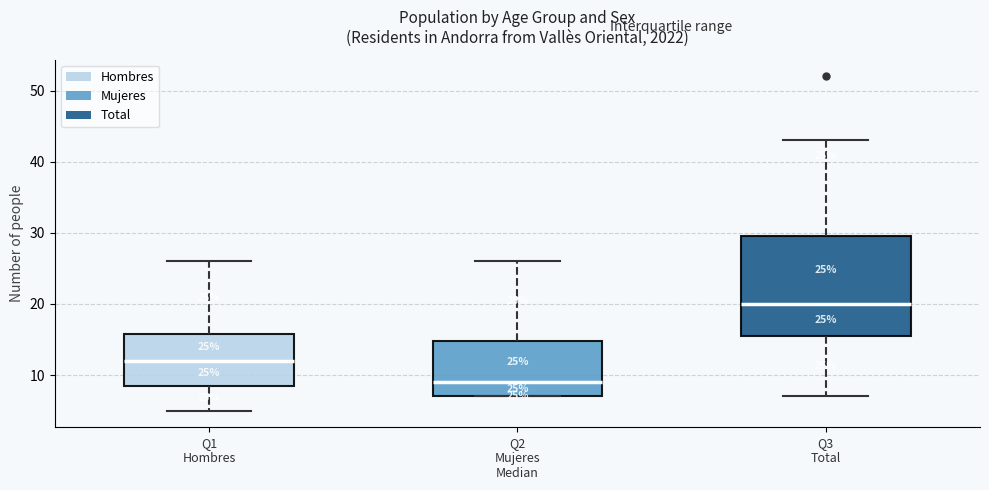

Comparing the boxes themselves (not the whiskers), which one is the tallest?

Q3 Total